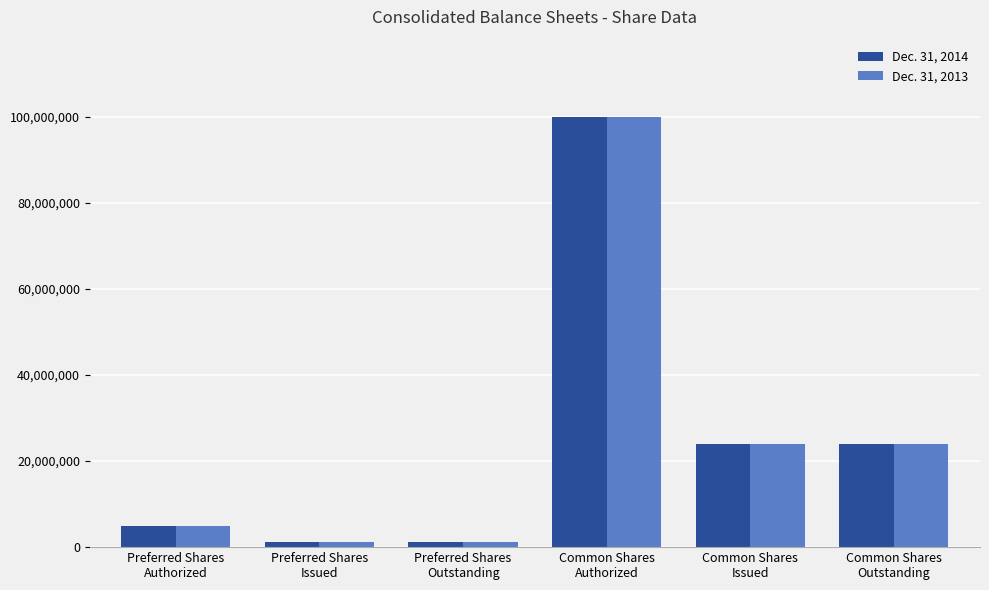

Is it true that Dec. 31, 2014 equals 100000000 at Common Shares
Authorized?

True